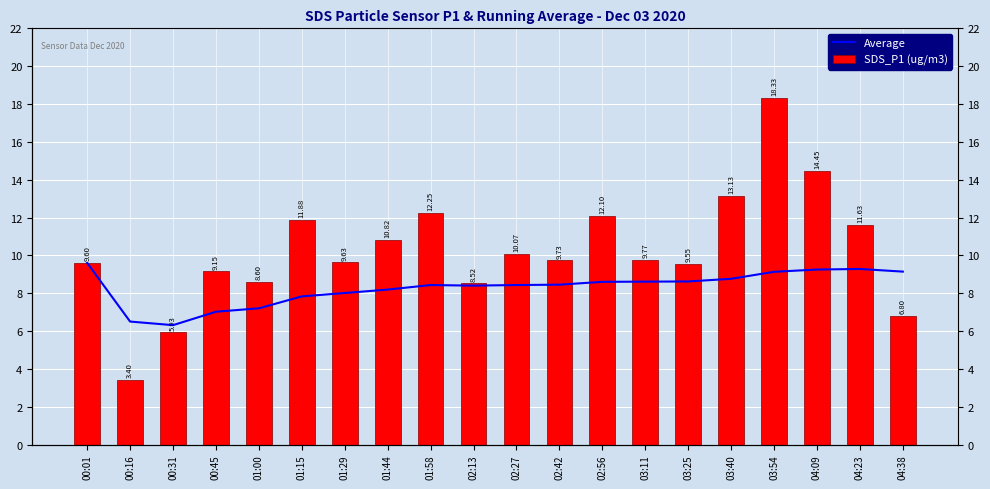

Rank the series by their average value, from highest to lowest.

SDS_P1 (ug/m3), Average